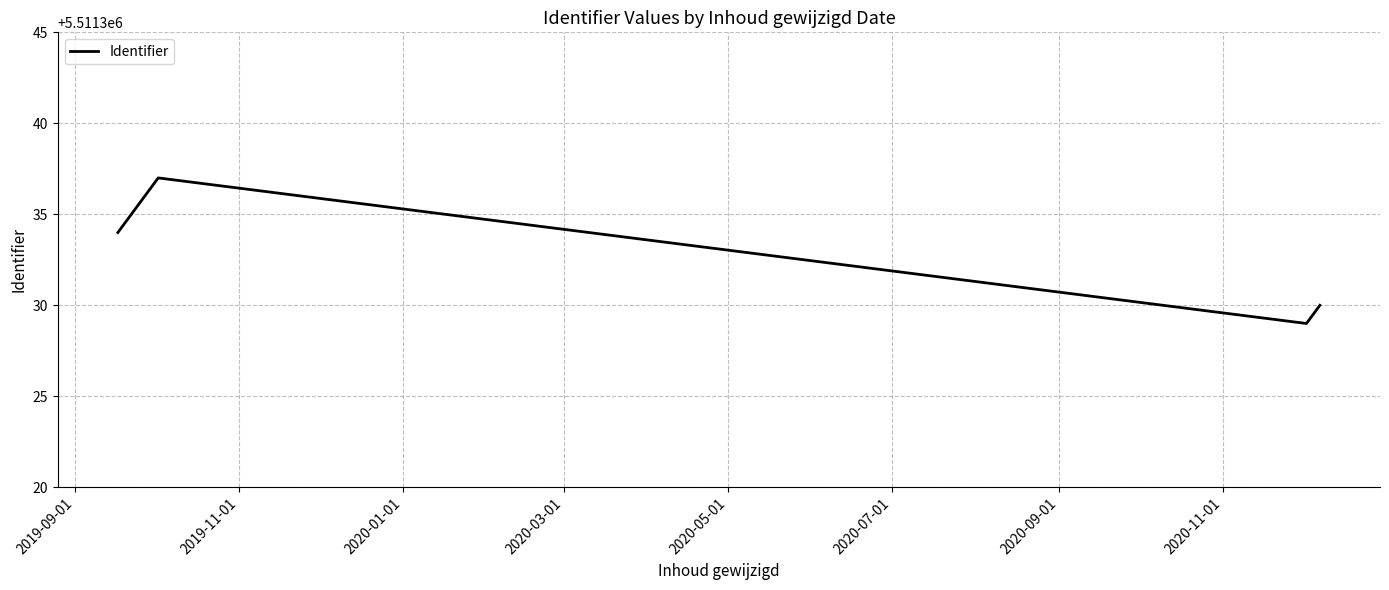

What is the smallest value displayed?

5511329